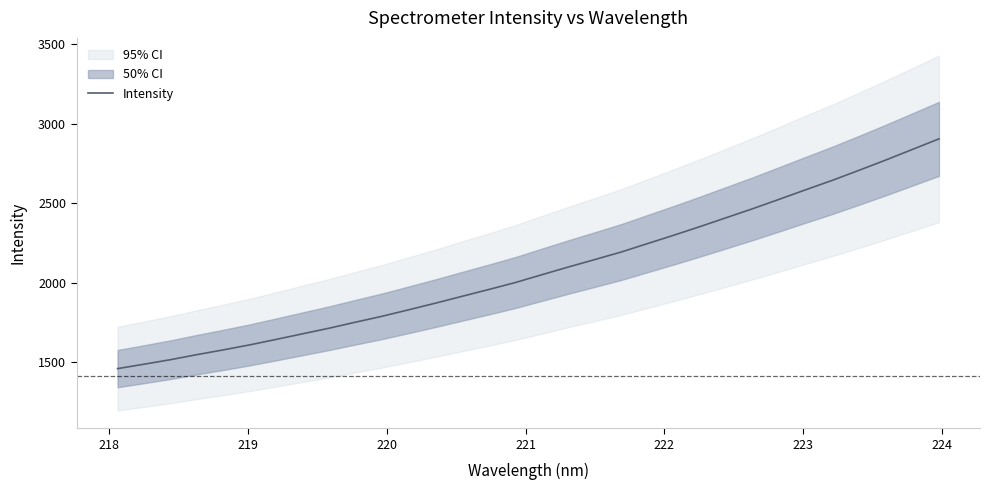

What is the maximum value shown in the chart?

2903.7